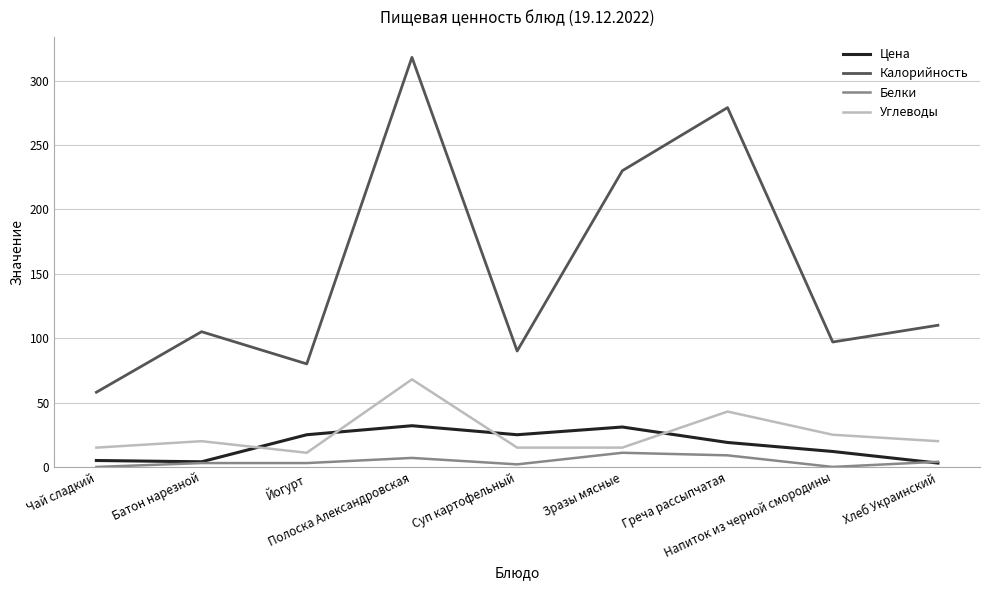

Rank the series by their maximum value, from lowest to highest.

Белки, Цена, Углеводы, Калорийность